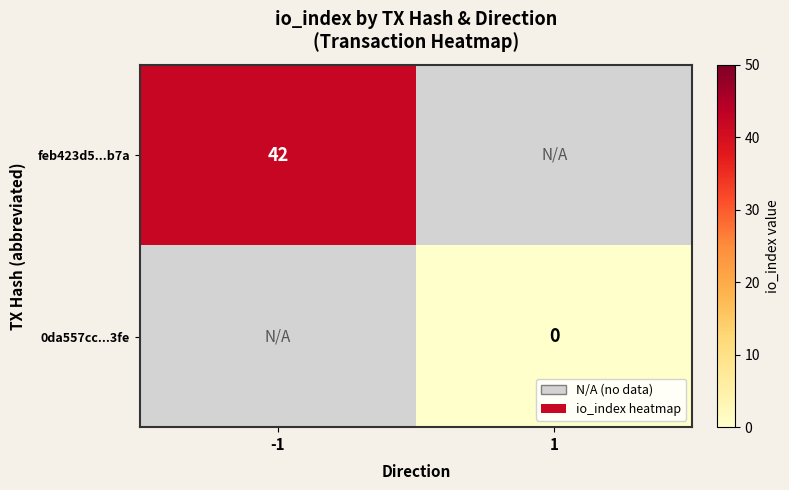

True or false: feb423d5...b7a has a value of 21 at -1.

False